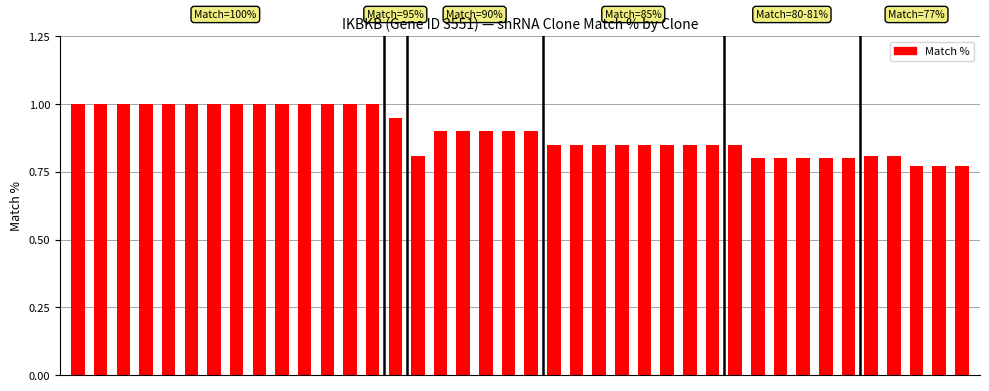

What is the sum of all values?

35.8